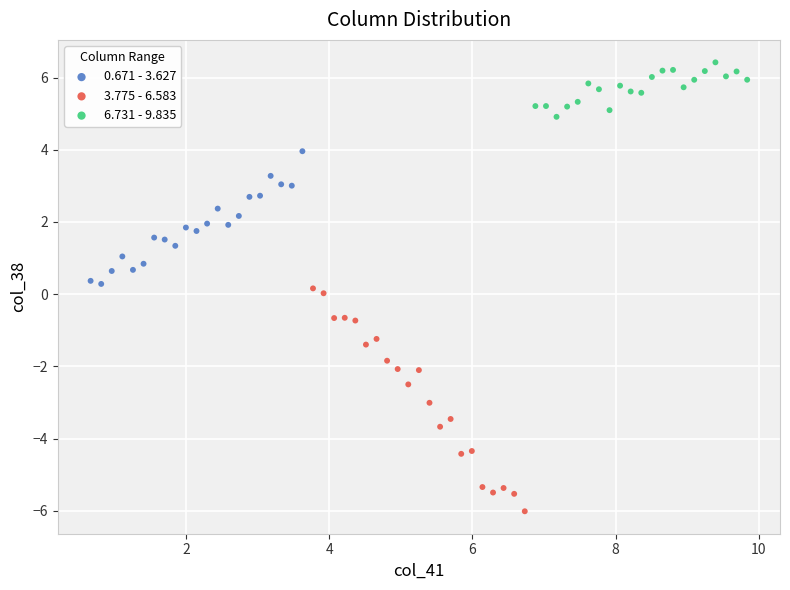

Which series reaches the maximum Y coordinate?

6.731 - 9.835